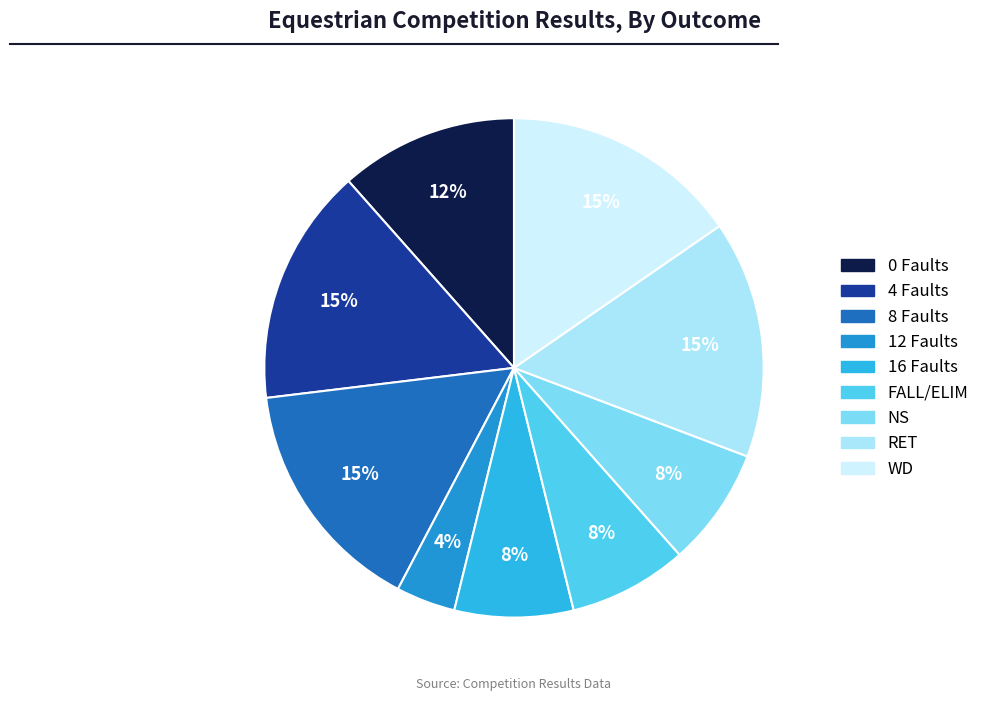

To the nearest percent, what percentage of the pie is WD?

15%